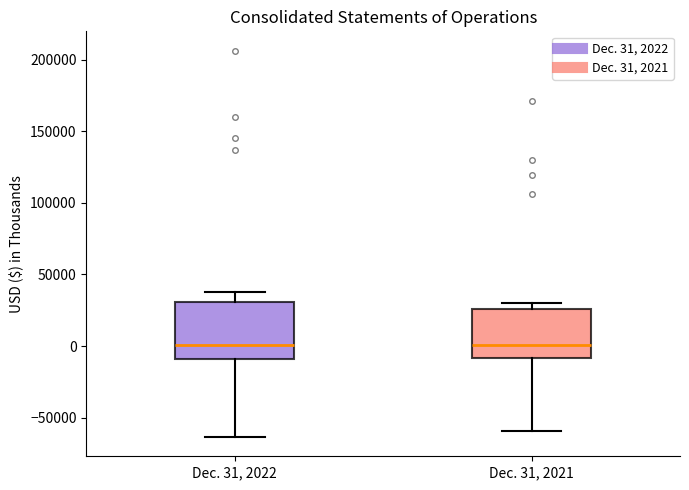

Reading left to right, transcribe this box plot: for each box, give where its median line is, the range the box spans, and where its two whiskers end, as read against the y-axis. The values are not printed on the chart, so give them approximately, as read against the axis.

Dec. 31, 2022: median 0, box -10000 to 30000, whiskers -65000 to 40000
Dec. 31, 2021: median 0, box -10000 to 25000, whiskers -60000 to 30000